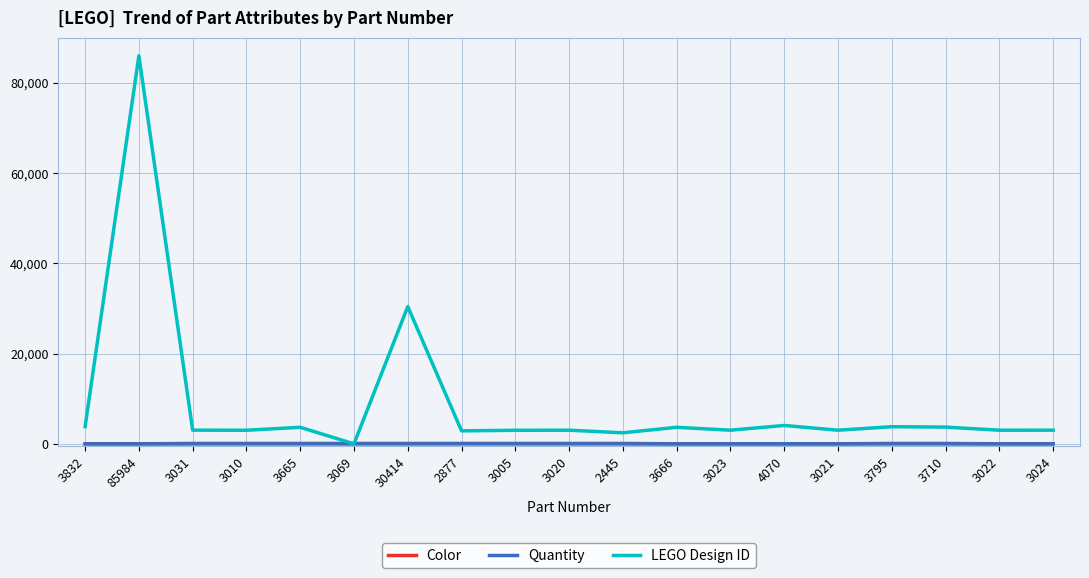

How many lines are shown in the chart?

3